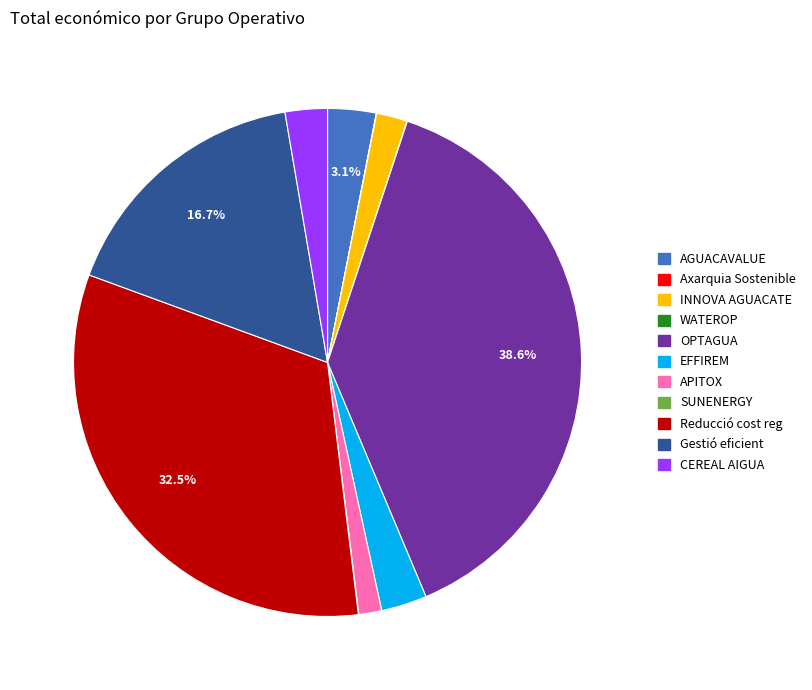

To the nearest percent, what percentage of the pie is EFFIREM?

3%